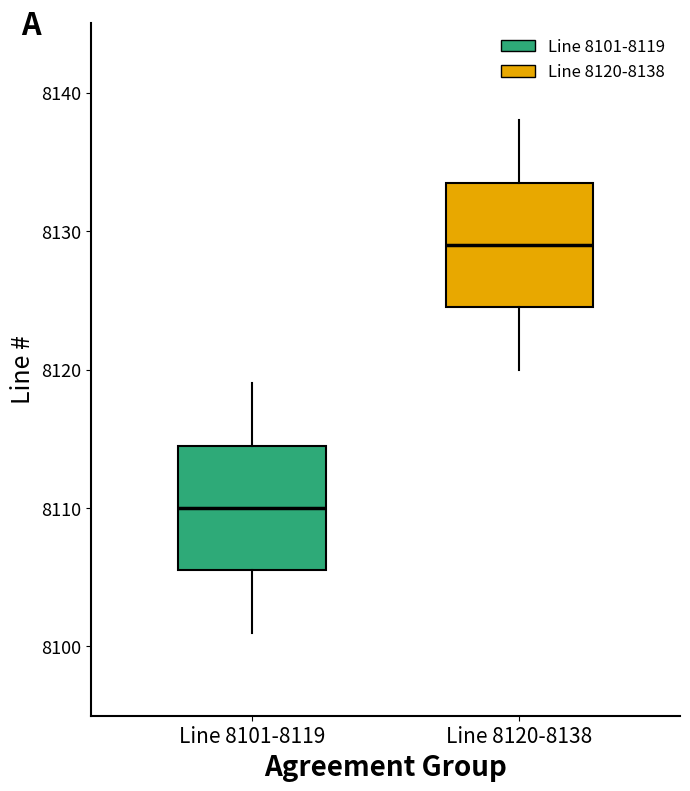

Where does the median line of the box for Line 8120-8138 sit on the y-axis? The values are not printed on the chart, so give them approximately, as read against the axis.

8129